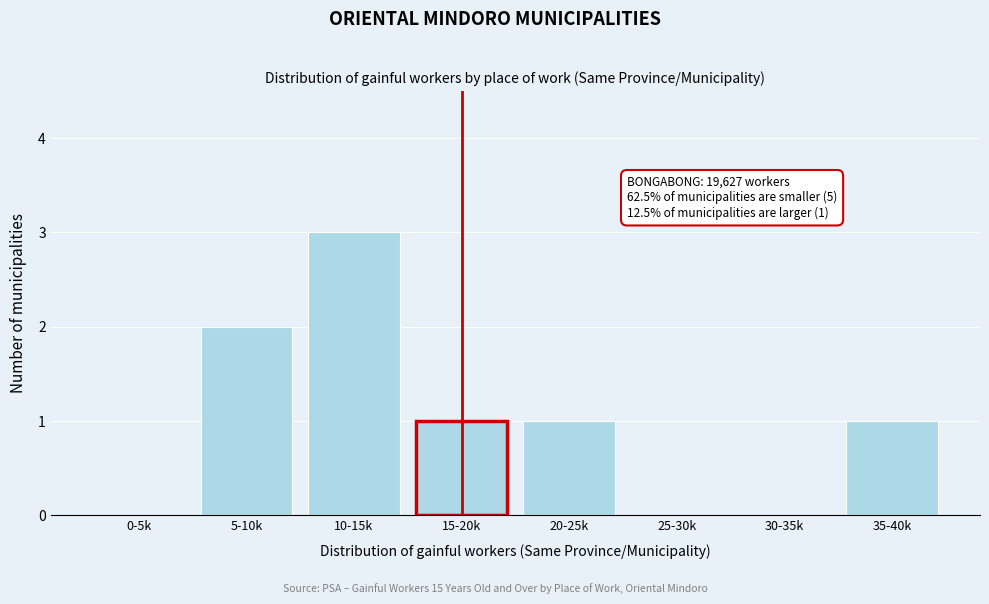

Reading left to right, list all the values displayed in this chart.

0-5k=0	5-10k=2	10-15k=3	15-20k=1	20-25k=1	25-30k=0	30-35k=0	35-40k=1